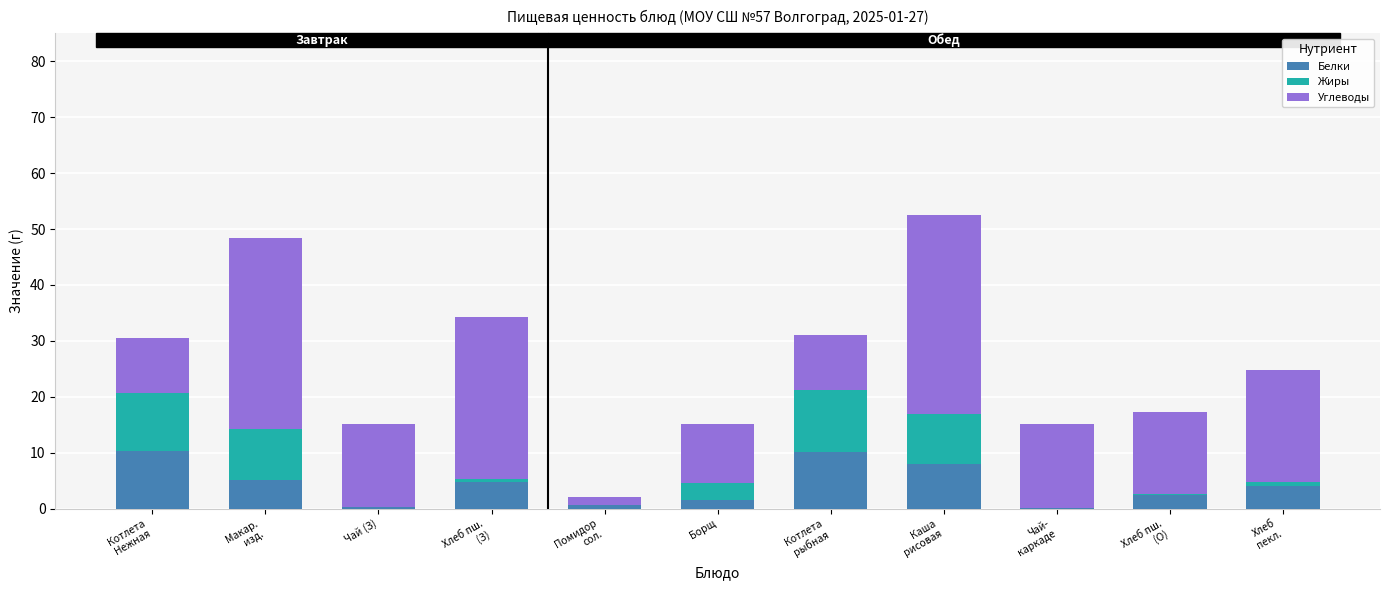

True or false: Жиры has a value of 0.3 at Хлеб пш.
(О).

True